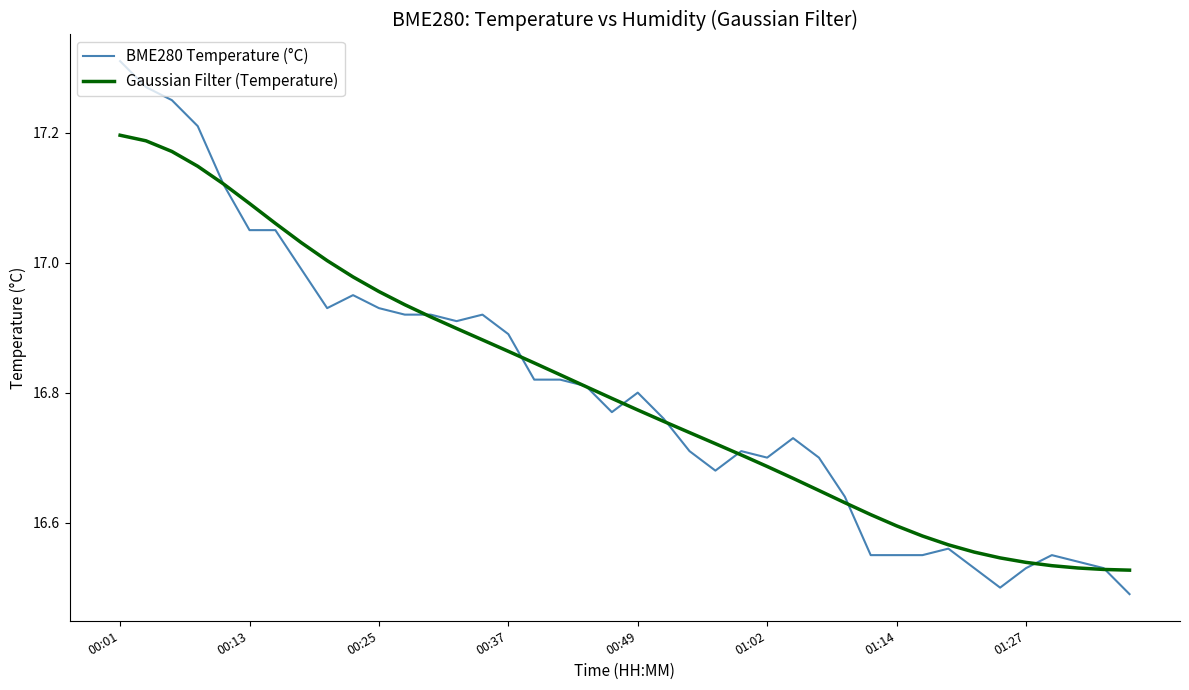

List the series in order of their peak value, lowest first.

Gaussian Filter (Temperature), BME280 Temperature (°C)